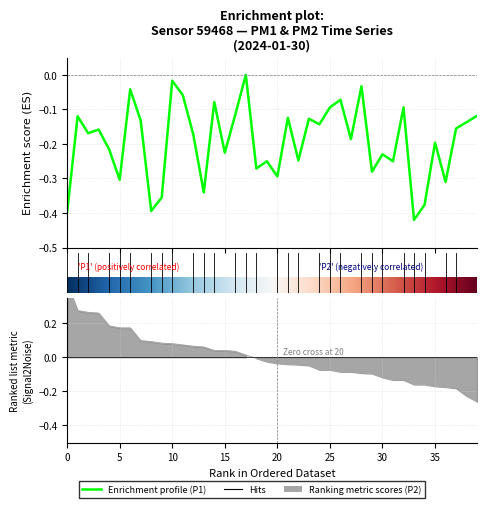

Reading left to right, what are all the values shown in this chart?

-0.4	-0.1	-0.2	-0.2	-0.2	-0.3	-0.0	-0.1	-0.4	-0.4	-0.0	-0.1	-0.2	-0.3	-0.1	-0.2	-0.1	-0.0	-0.3	-0.3	-0.3	-0.1	-0.2	-0.1	-0.1	-0.1	-0.1	-0.2	-0.0	-0.3	-0.2	-0.3	-0.1	-0.4	-0.4	-0.2	-0.3	-0.2	-0.1	-0.1